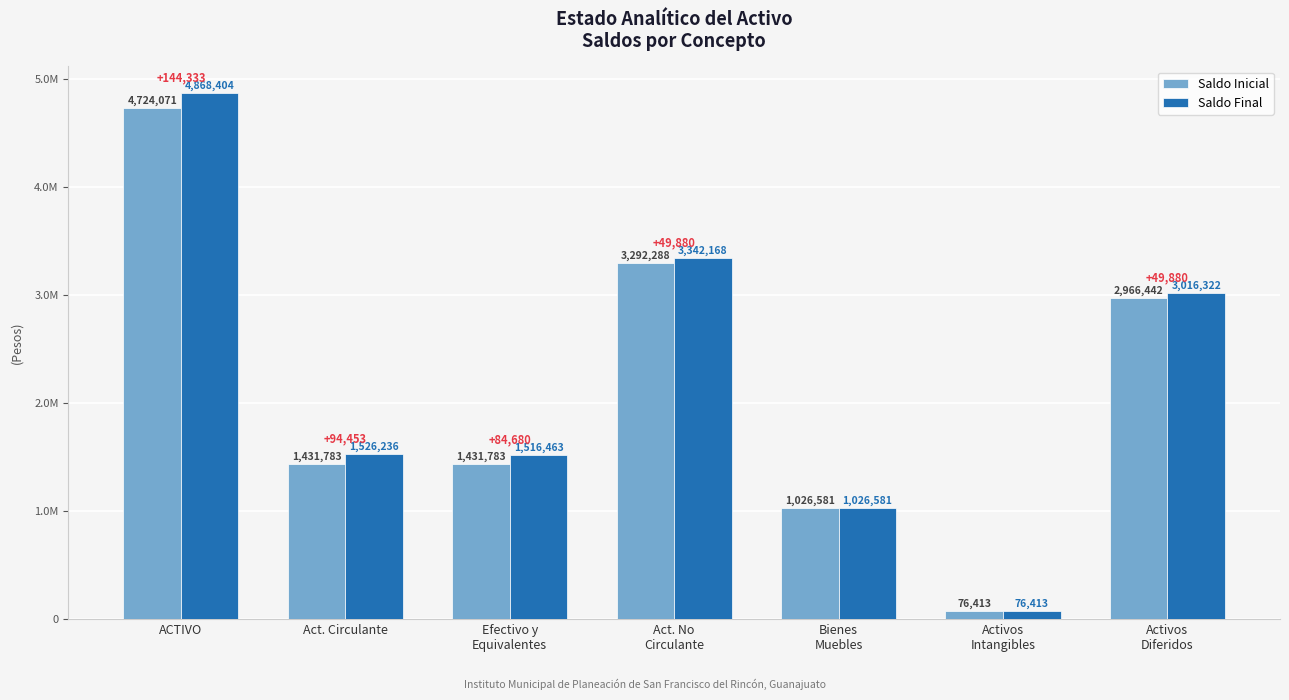

Does the chart contain stacked bars?

No